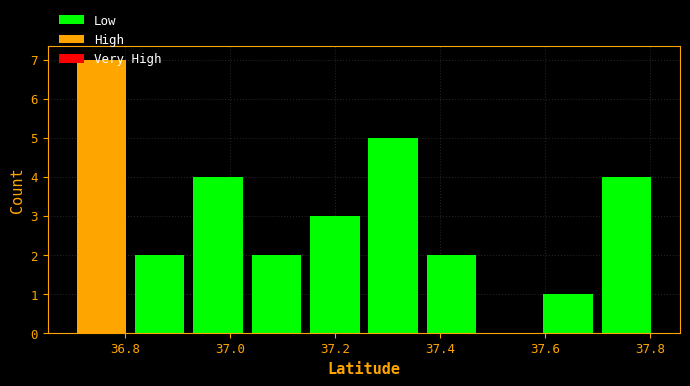

Reading left to right, list every bar in this chart as the range it spans on the x-axis followed by its height. Neither the bar edges nor the heights are printed on the chart, so give them approximately, as read against the axes.

36.70 to 36.82: 7
36.82 to 36.92: 2
36.92 to 37.04: 4
37.04 to 37.16: 2
37.16 to 37.26: 3
37.26 to 37.38: 5
37.38 to 37.48: 2
37.48 to 37.60: 0
37.60 to 37.70: 1
37.70 to 37.82: 4